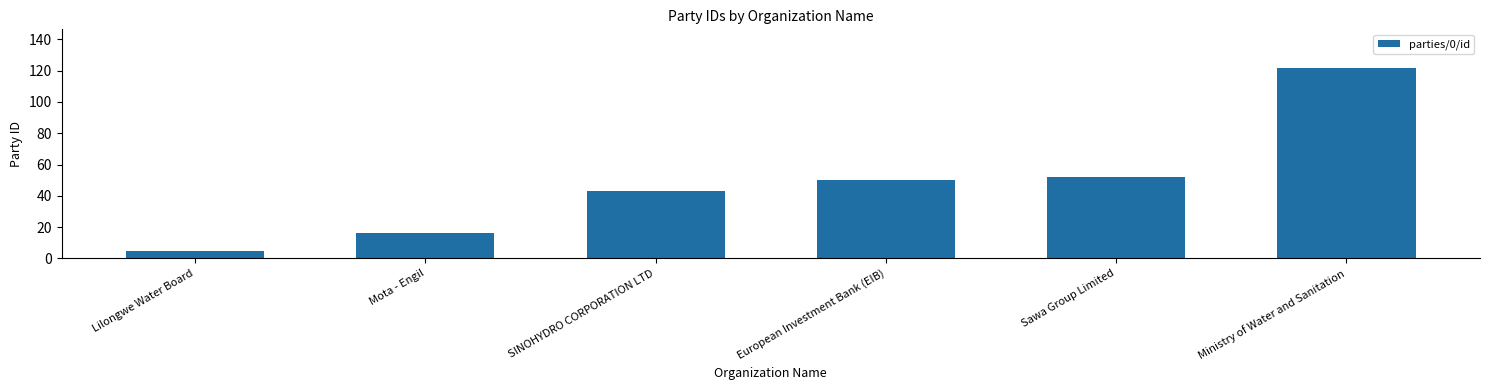

The value at Sawa Group Limited is 52. True or false?

True